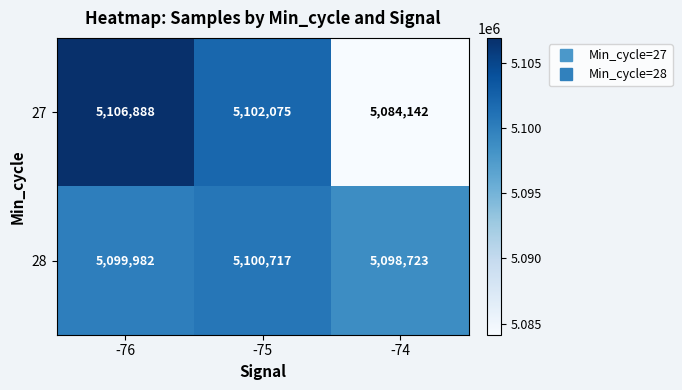

Reading left to right, list all the values displayed in this chart.

27: 5106888	5102075	5084142
28: 5099982	5100717	5098723